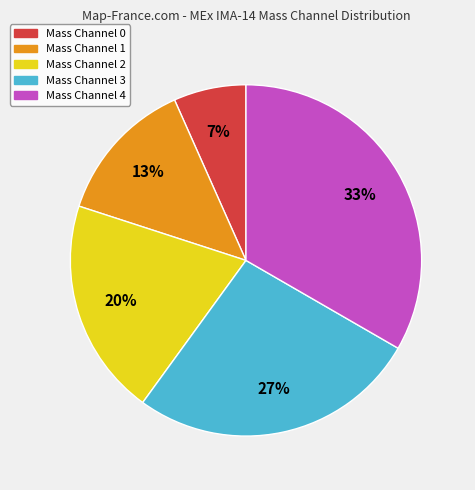

Is it true that Mass Channel 4 is 43% of the pie?

False